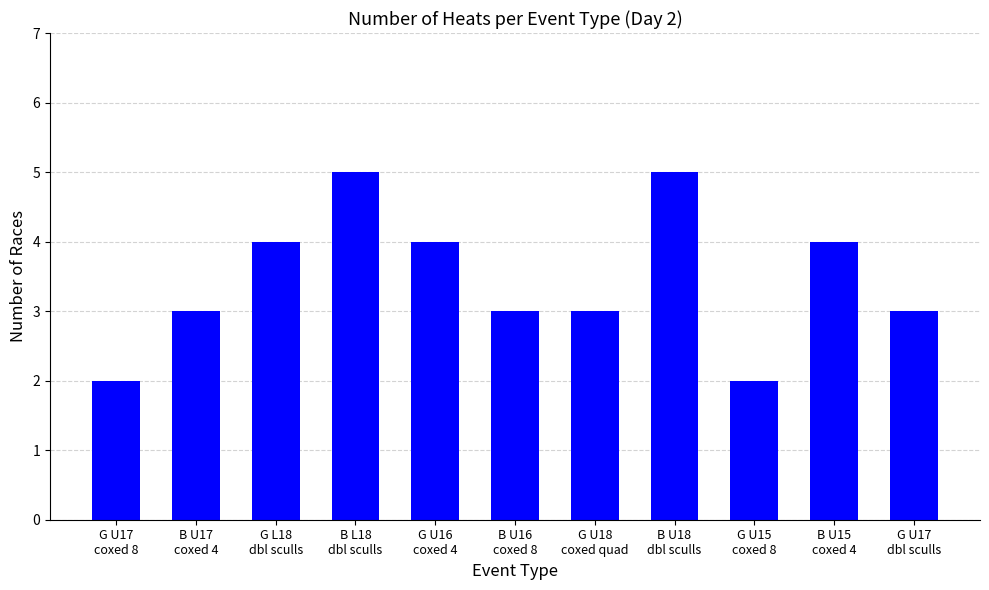

What is the difference between the maximum and minimum values?

3